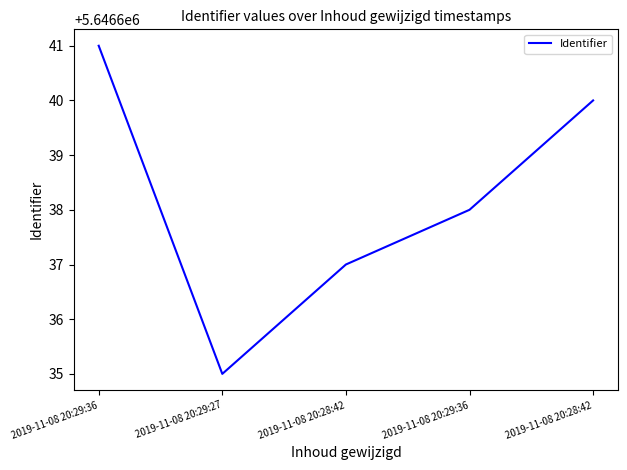

Where is the first local minimum?

2019-11-08 20:29:27